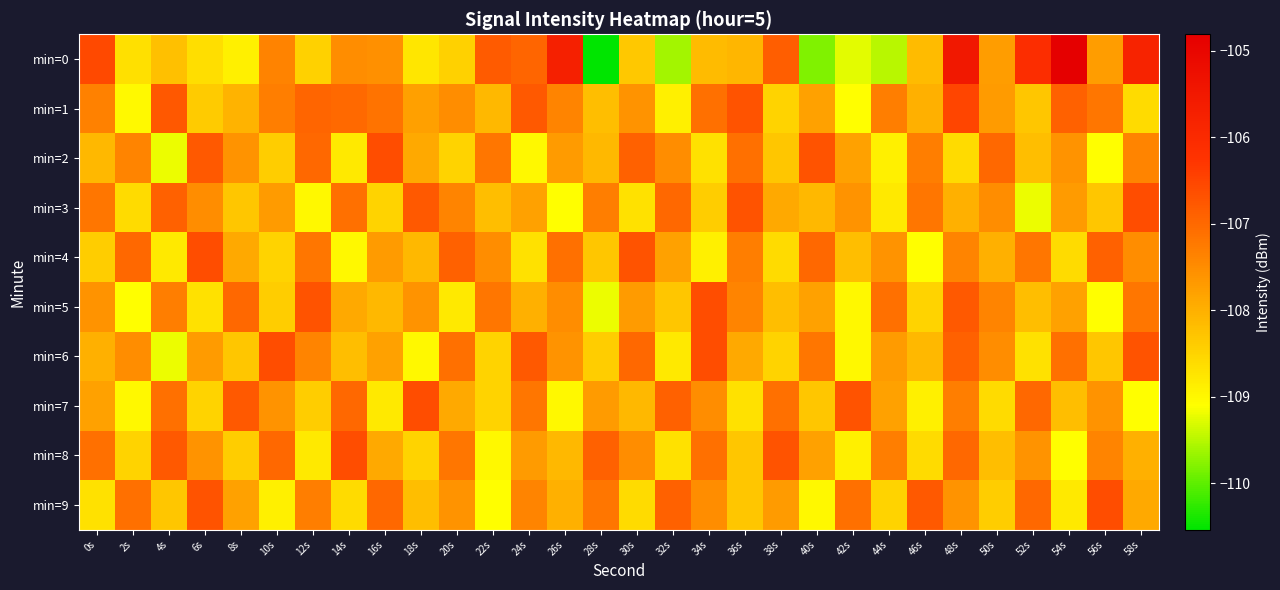

At which category is the sum across all series the highest?

48s